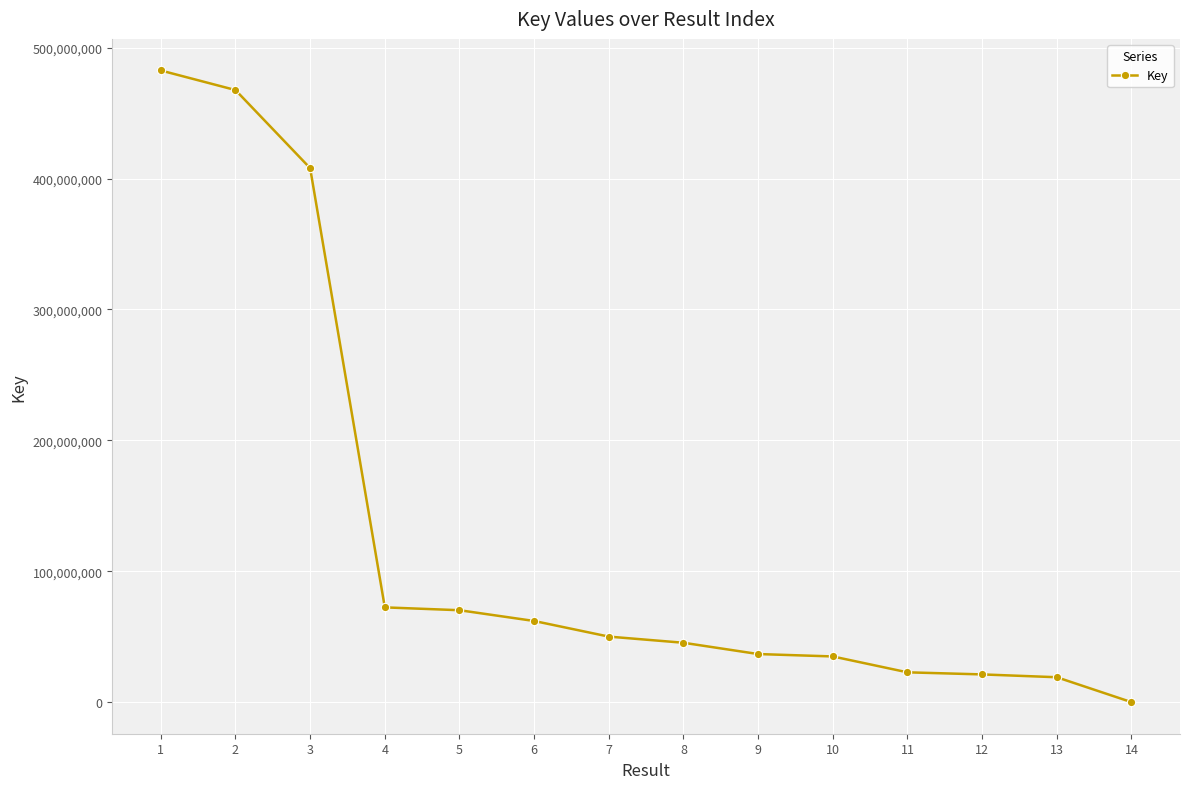

What is the minimum value shown in the chart?

2691